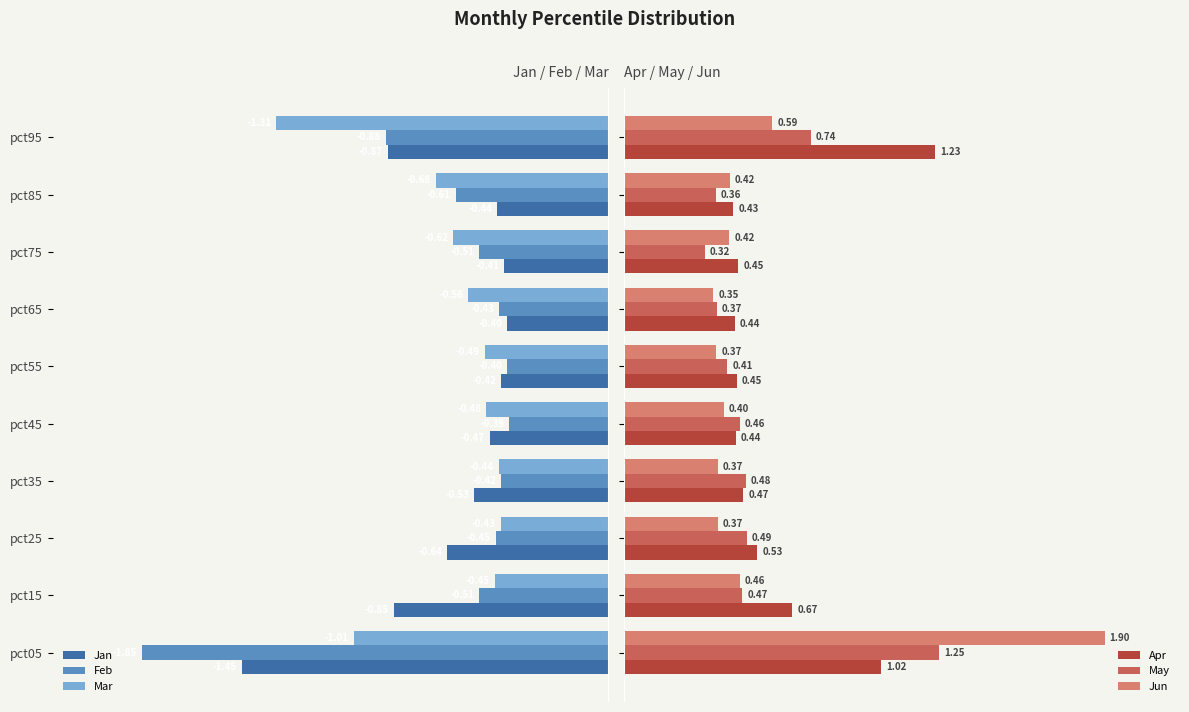

Reading right to left, what are all the values shown in this chart?

Jan: -0.9	-0.4	-0.4	-0.4	-0.4	-0.5	-0.5	-0.6	-0.8	-1.5
Feb: -0.9	-0.6	-0.5	-0.4	-0.4	-0.4	-0.4	-0.4	-0.5	-1.8
Mar: -1.3	-0.7	-0.6	-0.6	-0.5	-0.5	-0.4	-0.4	-0.5	-1.0
Apr: 1.2	0.4	0.5	0.4	0.4	0.4	0.5	0.5	0.7	1.0
May: 0.7	0.4	0.3	0.4	0.4	0.5	0.5	0.5	0.5	1.2
Jun: 0.6	0.4	0.4	0.4	0.4	0.4	0.4	0.4	0.5	1.9